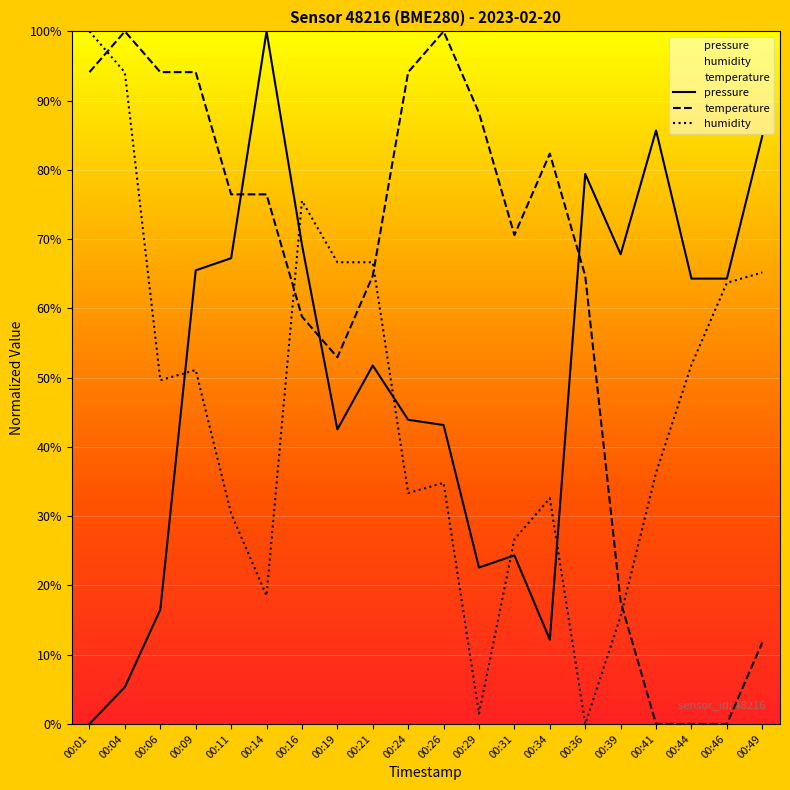

Is the value of temperature at 00:44 greater than the value of humidity at 00:44?

No